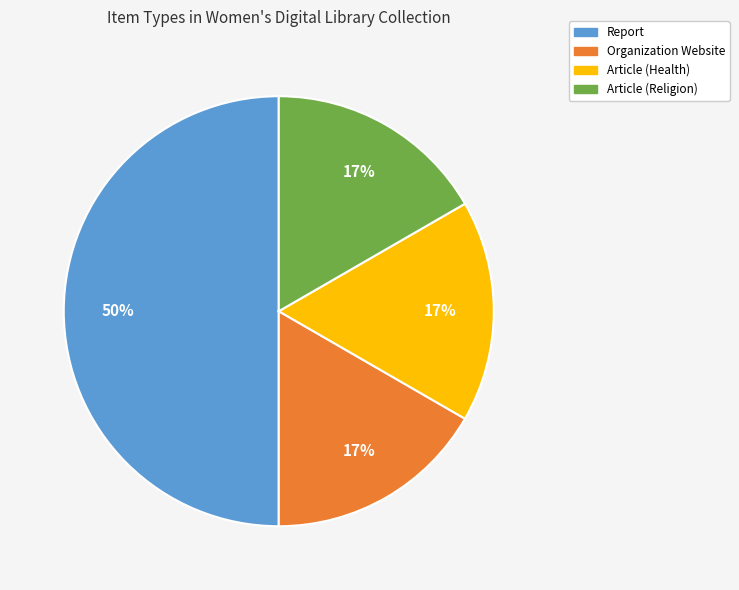

Combined, do Report and Article (Health) account for over 50%?

Yes